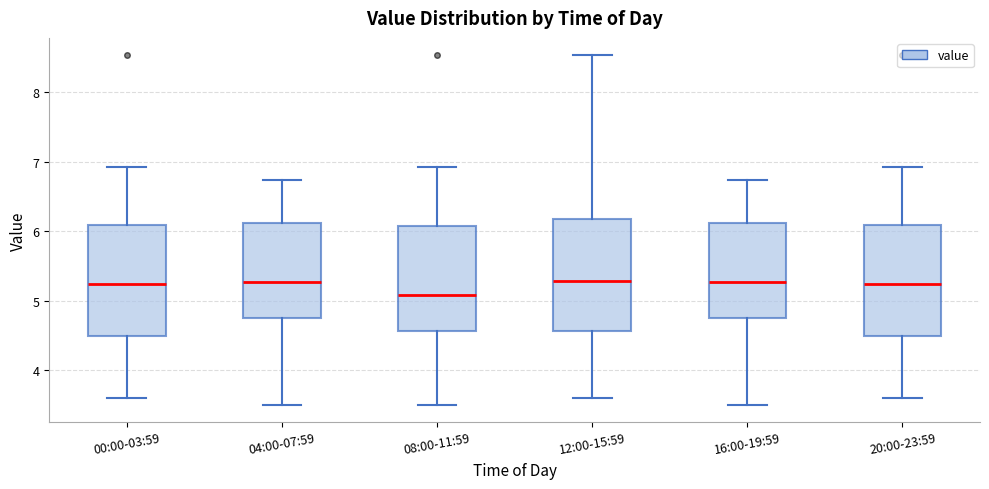

Reading left to right, transcribe this box plot: for each box, give where its median line is, the range the box spans, and where its two whiskers end, as read against the y-axis. The values are not printed on the chart, so give them approximately, as read against the axis.

00:00-03:59: median 5.2, box 4.5 to 6.1, whiskers 3.6 to 6.9
04:00-07:59: median 5.3, box 4.7 to 6.1, whiskers 3.5 to 6.7
08:00-11:59: median 5.1, box 4.6 to 6.1, whiskers 3.5 to 6.9
12:00-15:59: median 5.3, box 4.6 to 6.2, whiskers 3.6 to 8.5
16:00-19:59: median 5.3, box 4.7 to 6.1, whiskers 3.5 to 6.7
20:00-23:59: median 5.2, box 4.5 to 6.1, whiskers 3.6 to 6.9